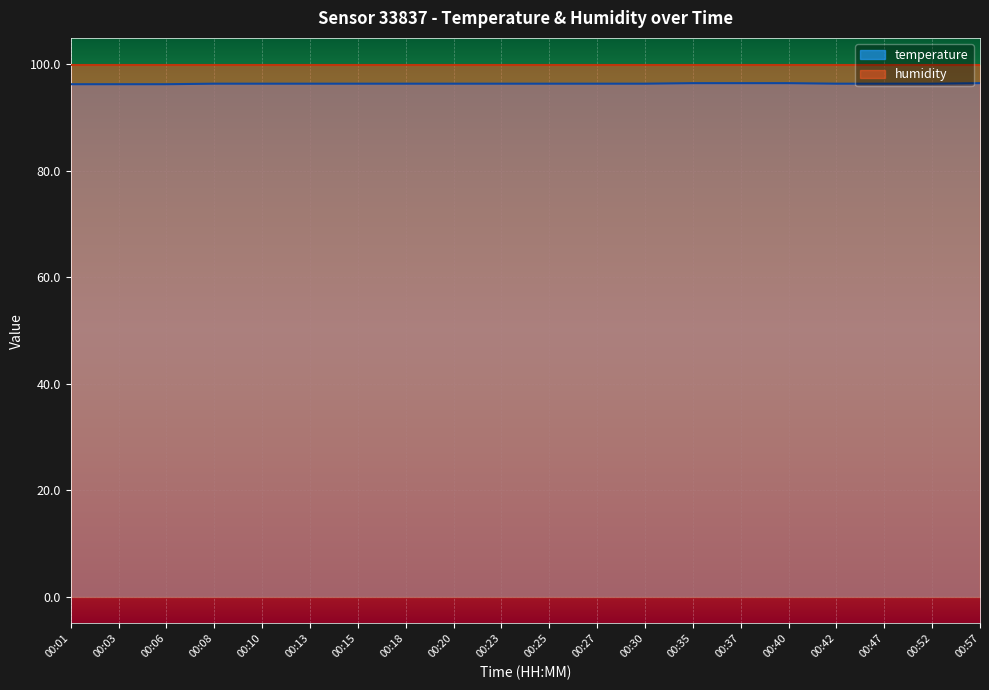

Reading left to right, transcribe all the data shown in this chart.

00:01=96.2	00:03=96.2	00:06=96.2	00:08=96.3	00:10=96.3	00:13=96.3	00:15=96.3	00:18=96.3	00:20=96.3	00:23=96.3	00:25=96.3	00:27=96.3	00:30=96.3	00:35=96.4	00:37=96.4	00:40=96.4	00:42=96.3	00:47=96.3	00:52=96.3	00:57=96.4